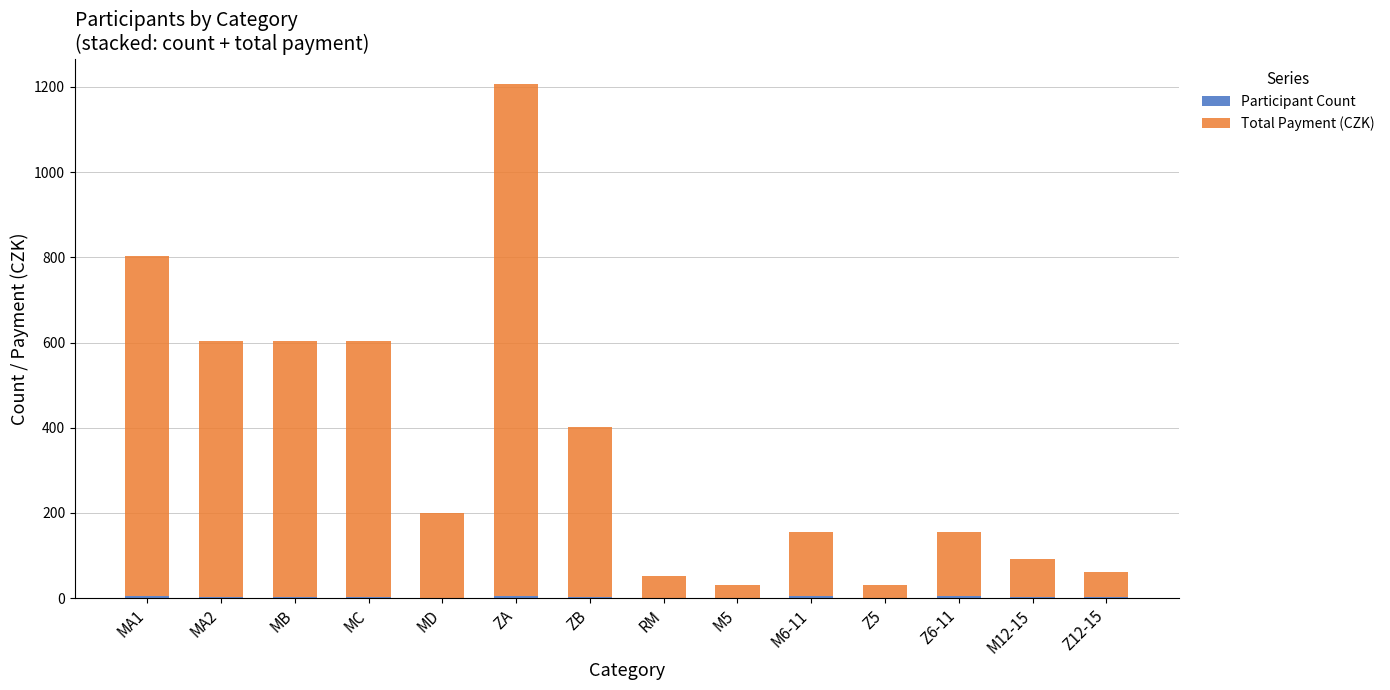

At which category is the sum across all series the highest?

ZA